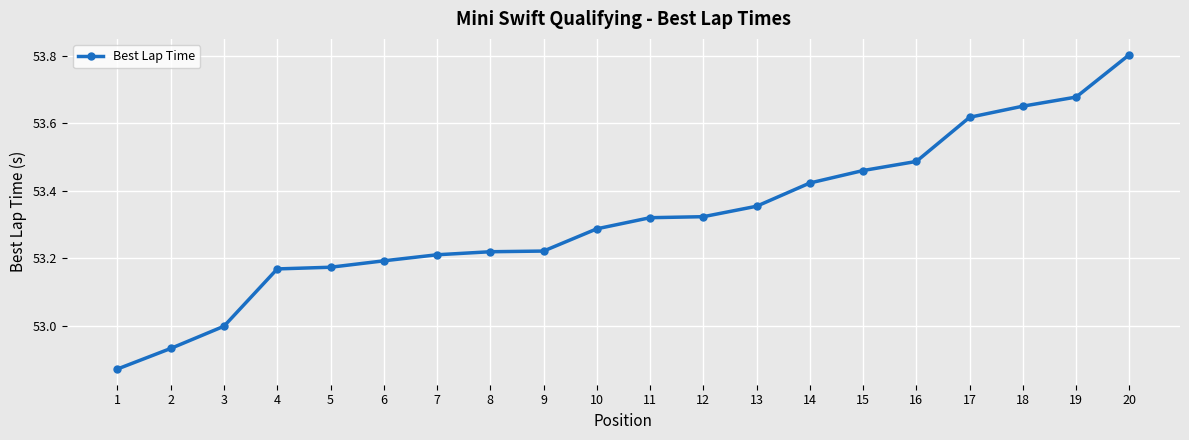

Between 6 and 16, which is larger?

16